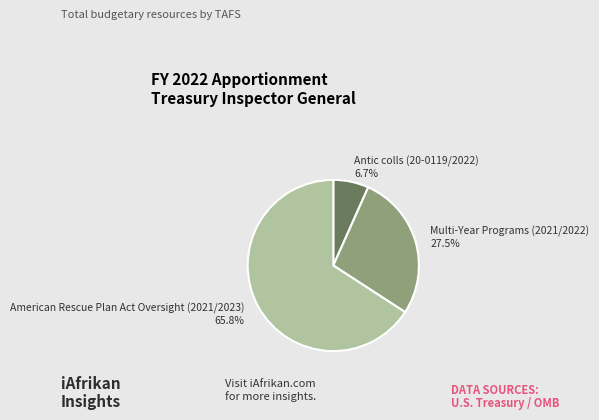

To the nearest percent, what is the difference between the largest and smallest slice percentages?

59%